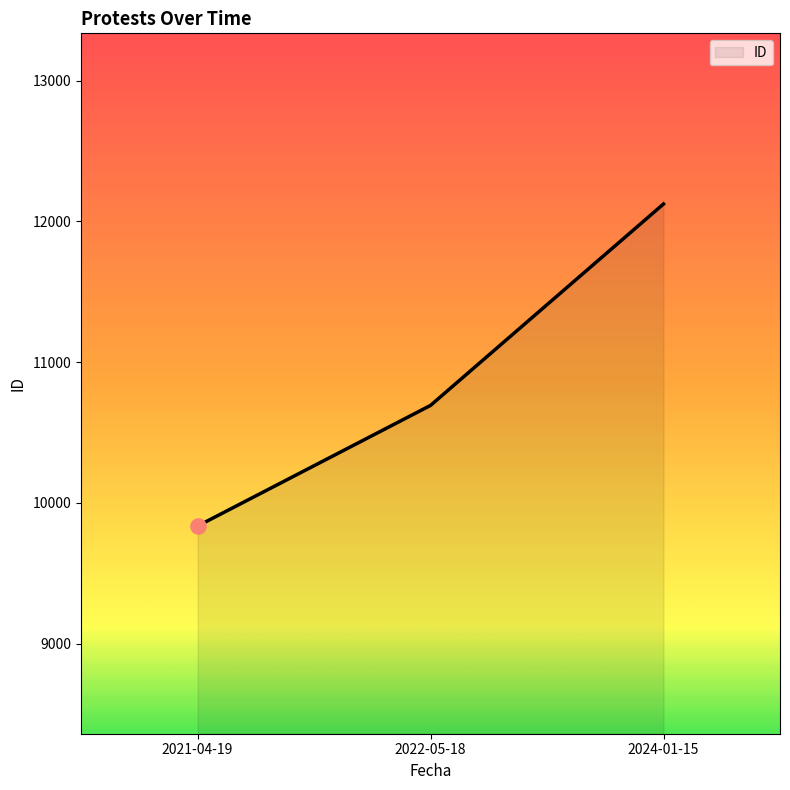

Approximately how many times larger is the value at 2024-01-15 compared to 2022-05-18?

1.1